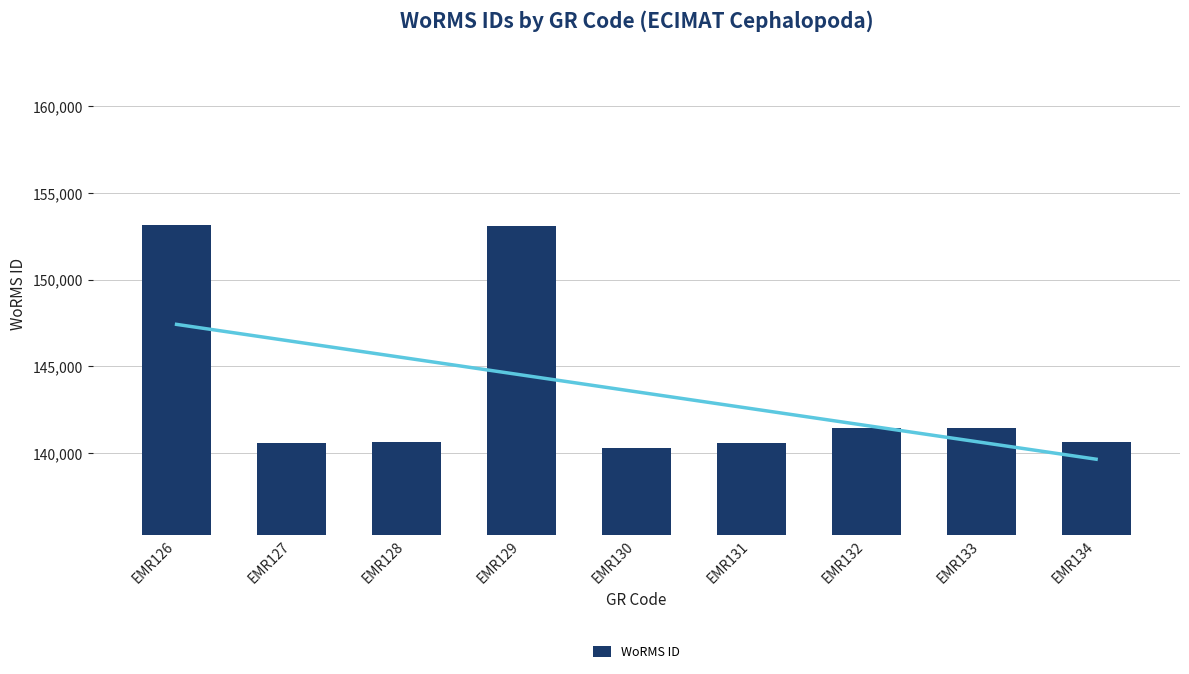

Reading left to right, extract all data points from this chart.

EMR126=153134	EMR127=140600	EMR128=140621	EMR129=153087	EMR130=140271	EMR131=140605	EMR132=141443	EMR133=141444	EMR134=140625